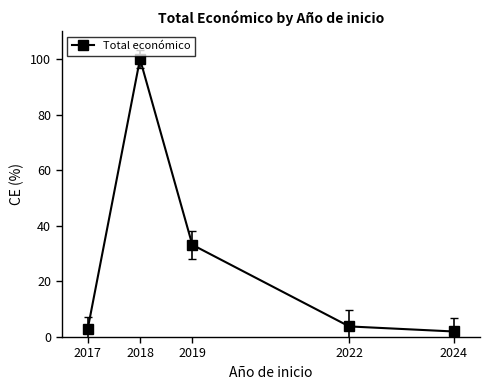

The chart shows a value of 100.0 at 2018. True or false?

True